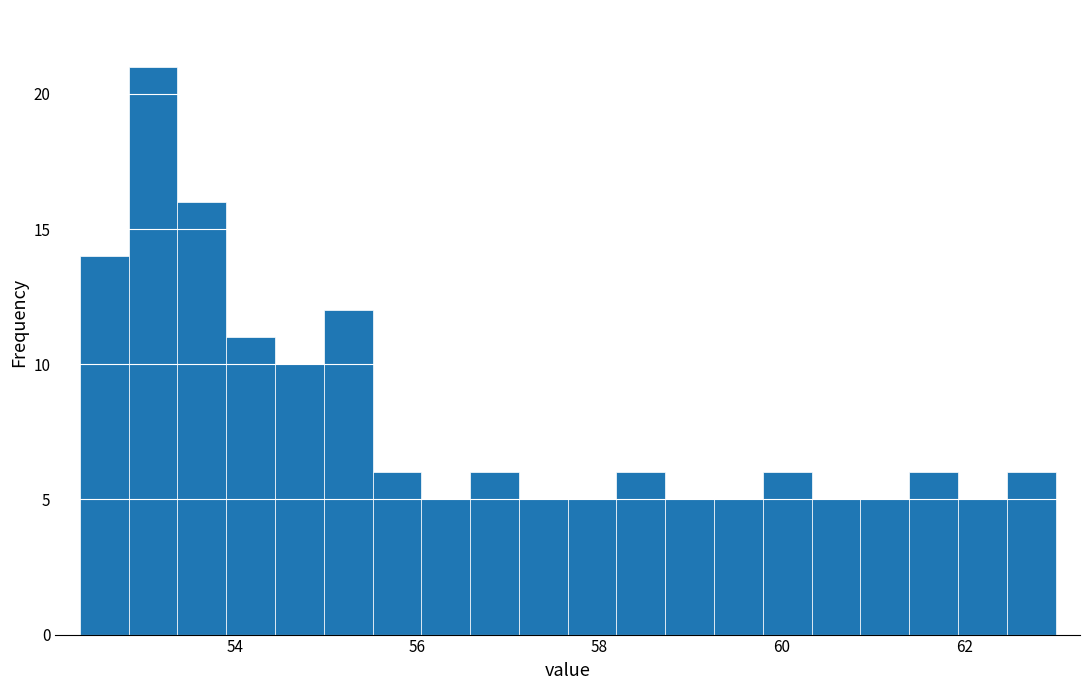

Around what value on the x-axis is the tallest bar? Give the approximate position of its centre, as read against the axis.

53.2